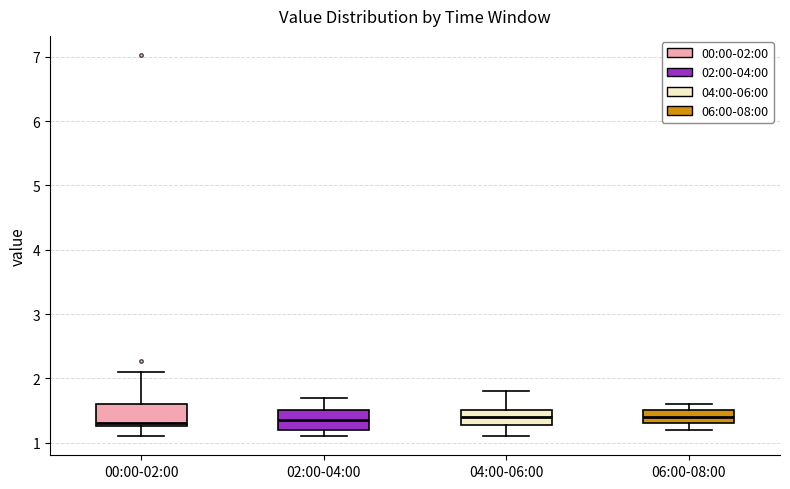

Where does the upper whisker of the box for 00:00-02:00 end on the y-axis? The values are not printed on the chart, so give them approximately, as read against the axis.

2.1